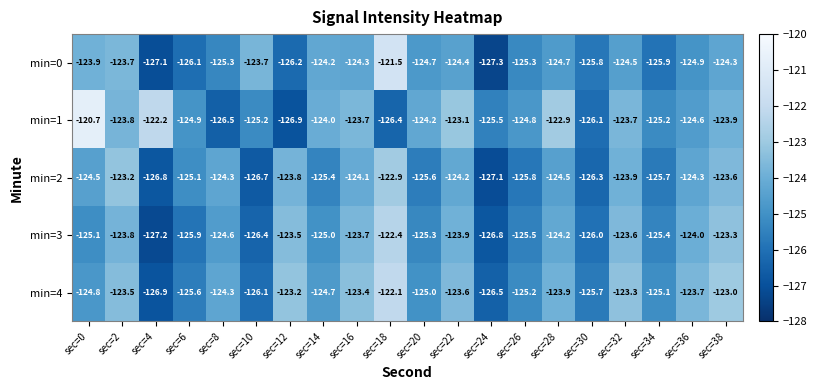

What is the average value of the min=4 series?

-124.5